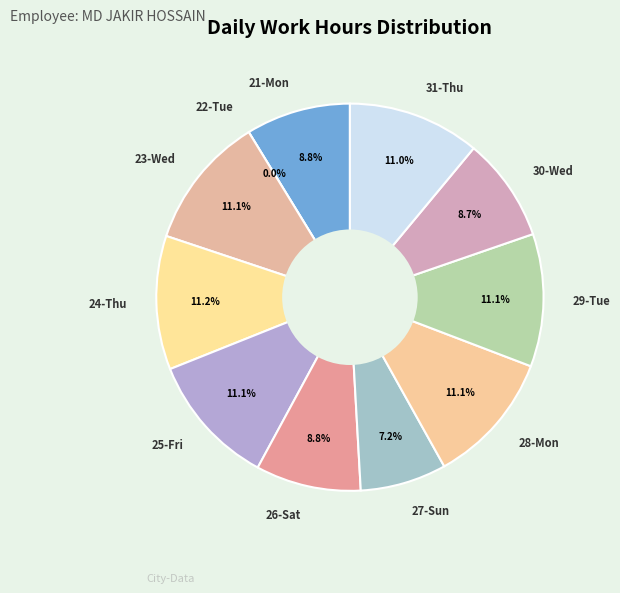

How many segments does this pie chart have?

11